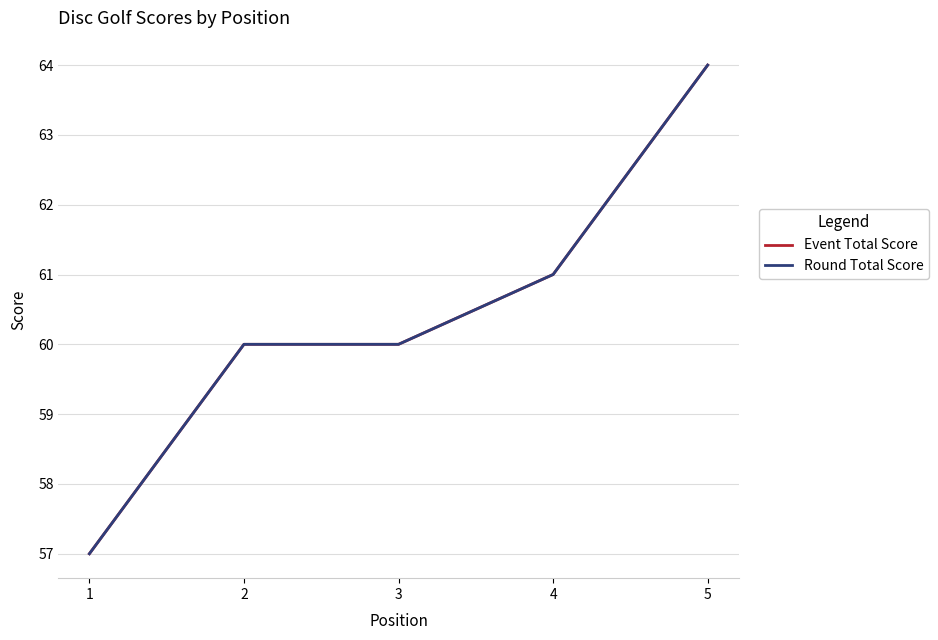

What is the value of the Event Total Score point at the 5th from the left?

64